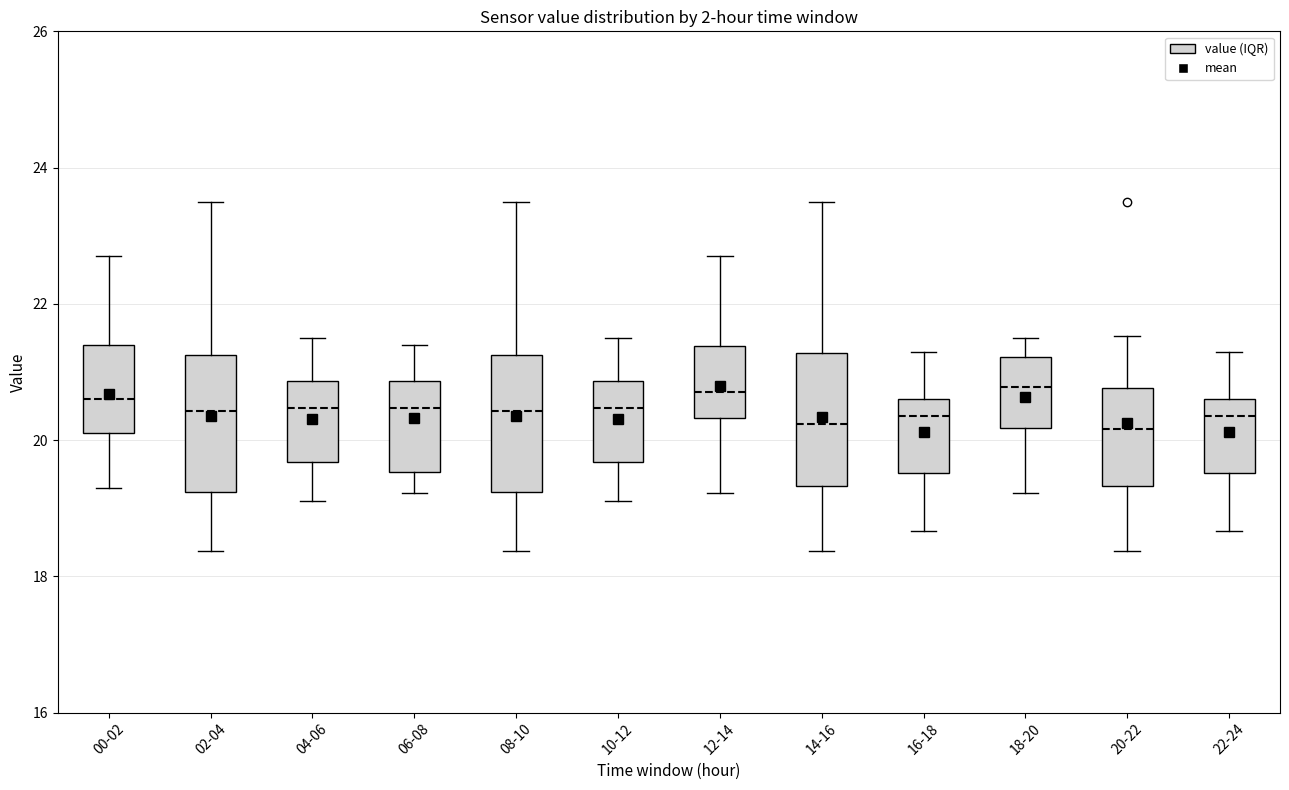

Reading left to right, transcribe this box plot: for each box, give where its median line is, the range the box spans, and where its two whiskers end, as read against the y-axis. The values are not printed on the chart, so give them approximately, as read against the axis.

00-02: median 20.6, box 20.2 to 21.4, whiskers 19.4 to 22.8
02-04: median 20.4, box 19.2 to 21.2, whiskers 18.4 to 23.6
04-06: median 20.4, box 19.6 to 20.8, whiskers 19.2 to 21.6
06-08: median 20.4, box 19.6 to 20.8, whiskers 19.2 to 21.4
08-10: median 20.4, box 19.2 to 21.2, whiskers 18.4 to 23.6
10-12: median 20.4, box 19.6 to 20.8, whiskers 19.2 to 21.6
12-14: median 20.8, box 20.4 to 21.4, whiskers 19.2 to 22.8
14-16: median 20.2, box 19.4 to 21.2, whiskers 18.4 to 23.6
16-18: median 20.4, box 19.6 to 20.6, whiskers 18.6 to 21.4
18-20: median 20.8, box 20.2 to 21.2, whiskers 19.2 to 21.6
20-22: median 20.2, box 19.4 to 20.8, whiskers 18.4 to 21.6
22-24: median 20.4, box 19.6 to 20.6, whiskers 18.6 to 21.4